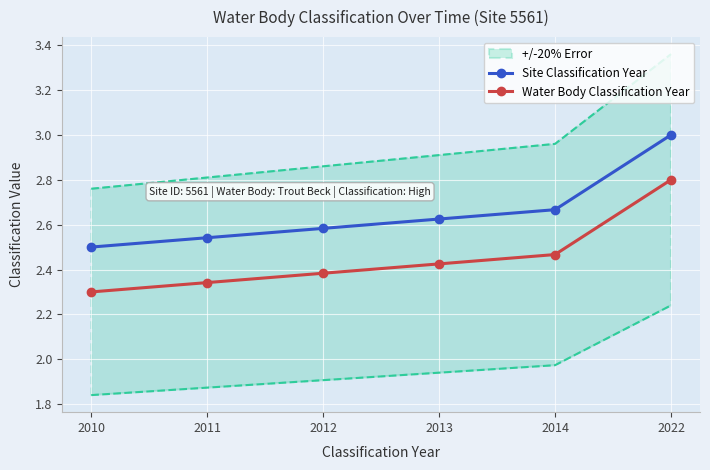

What is the spread (max minus min) of values at 2013?

0.2